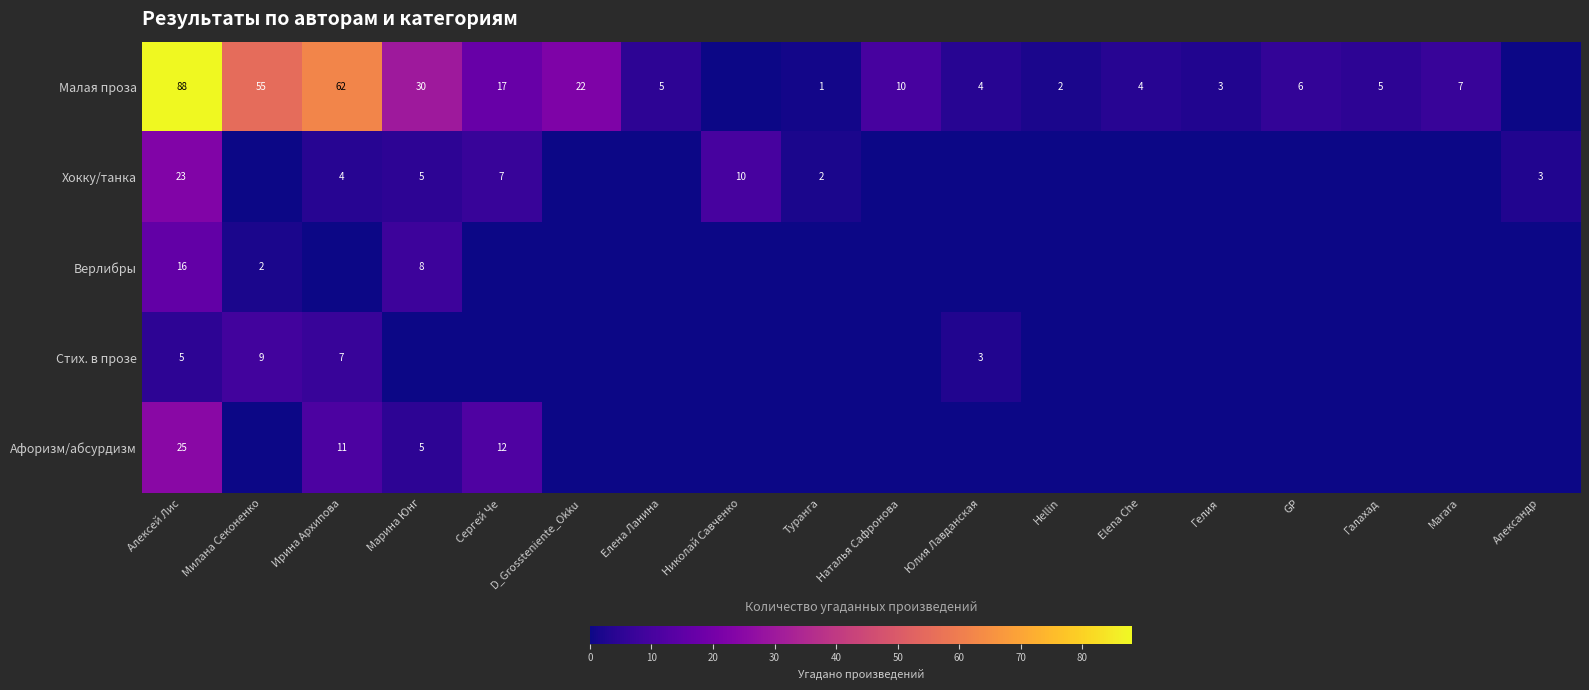

Is the value of Малая проза at Гелия greater than the value of Хокку/танка at Сергей Че?

No